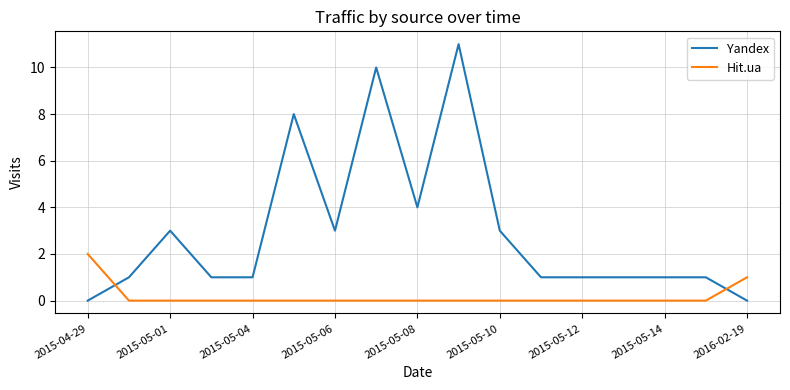

What is the maximum value for Yandex?

11